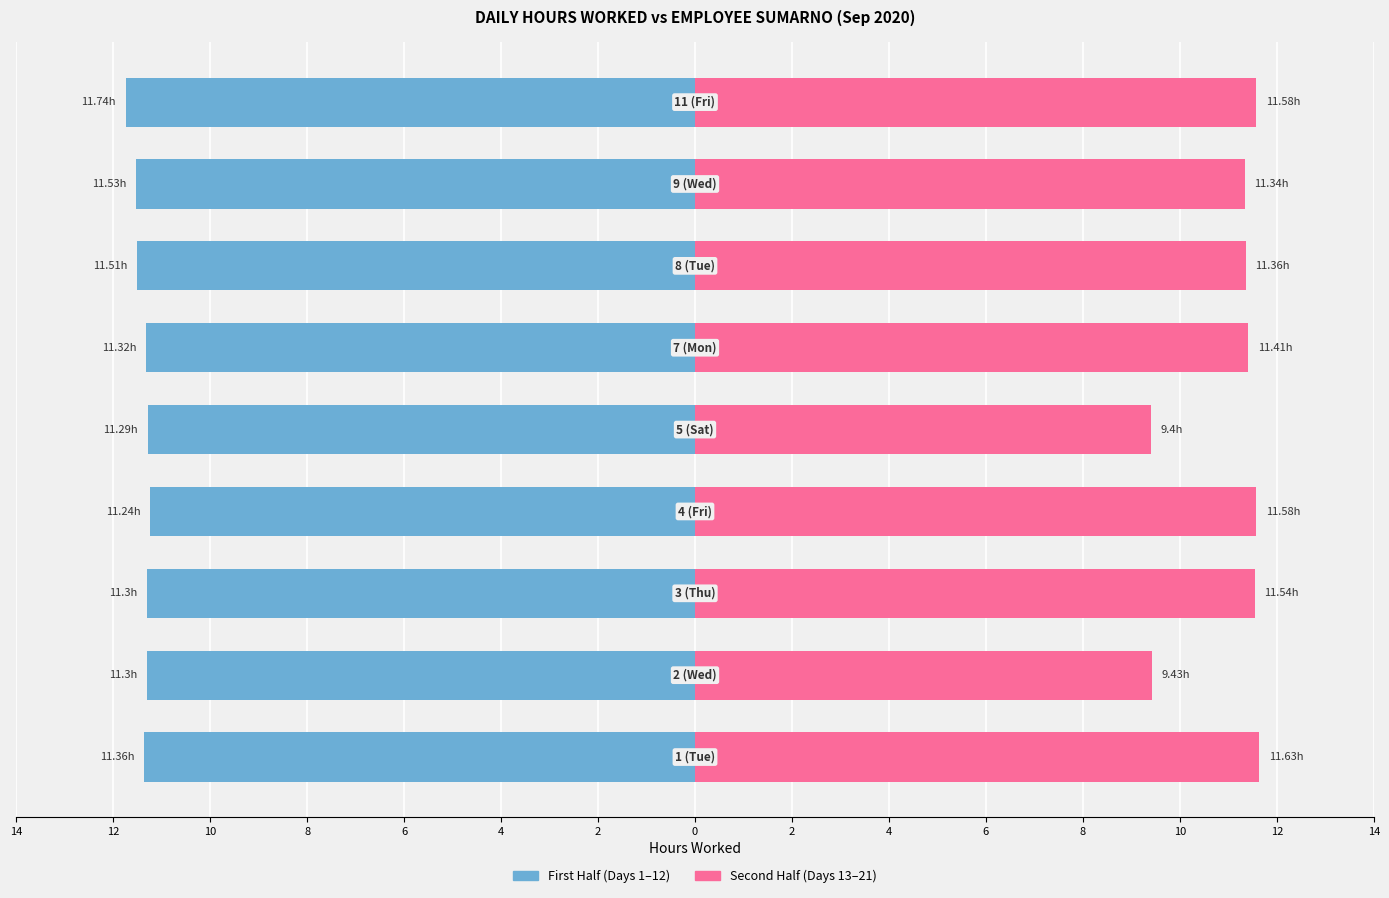

What is the average value of the Second Half (Days 13–21) series?

11.0